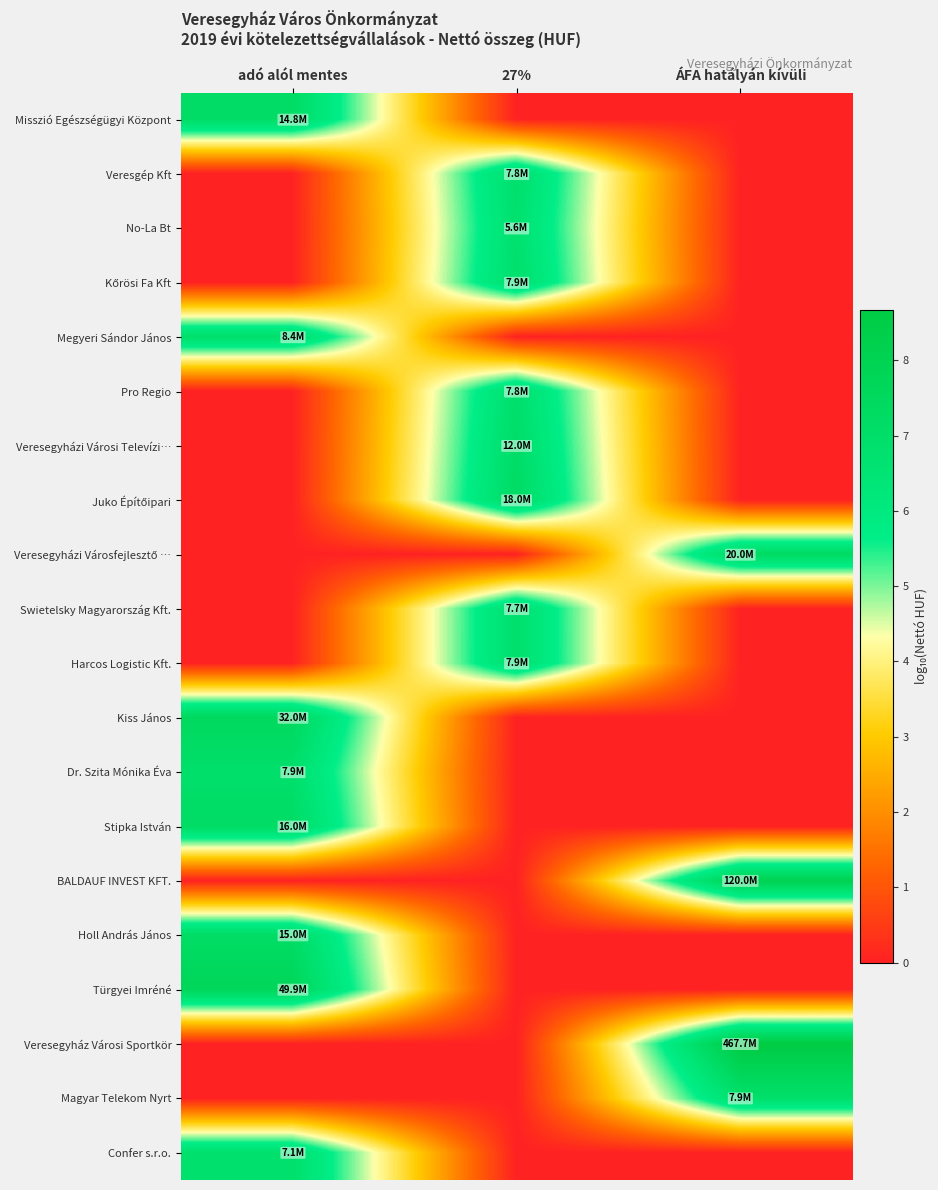

Which series has the largest total across all categories?

Veresegyház Városi Sportkör